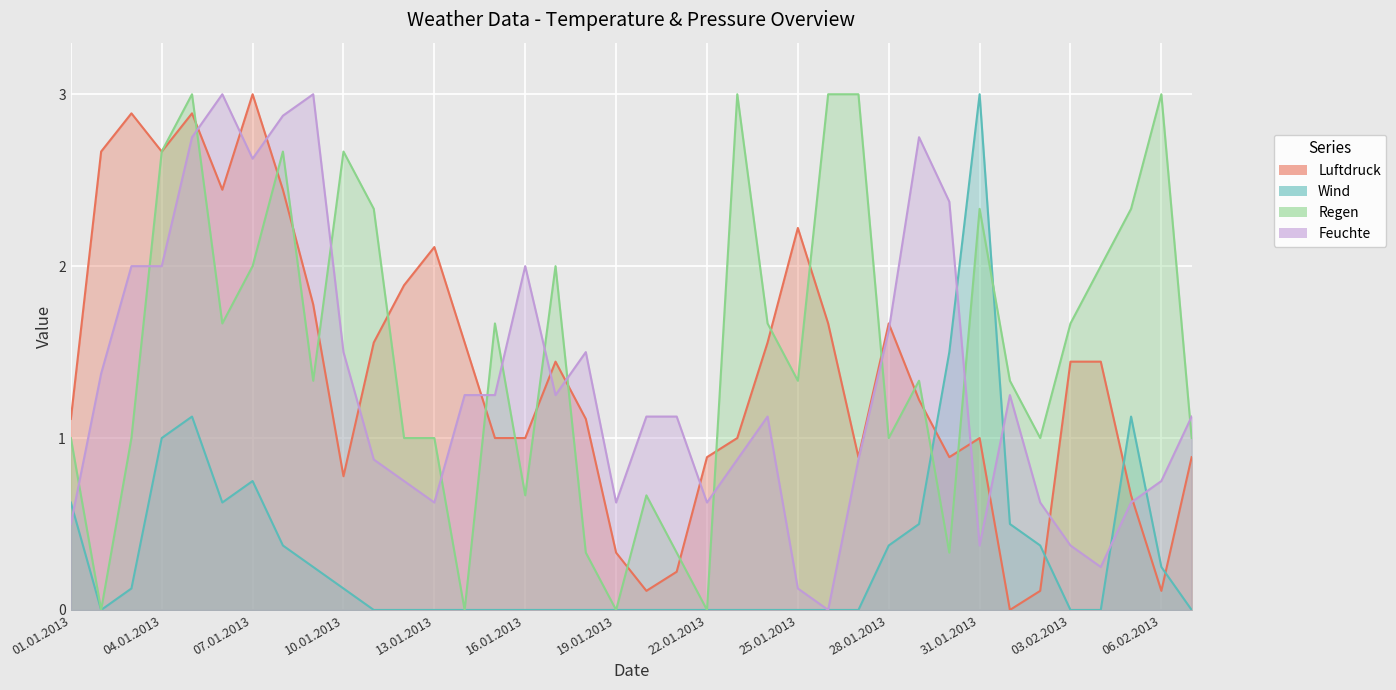

At 07.02.2013, list the series in order from largest to smallest.

Feuchte, Regen, Luftdruck, Wind